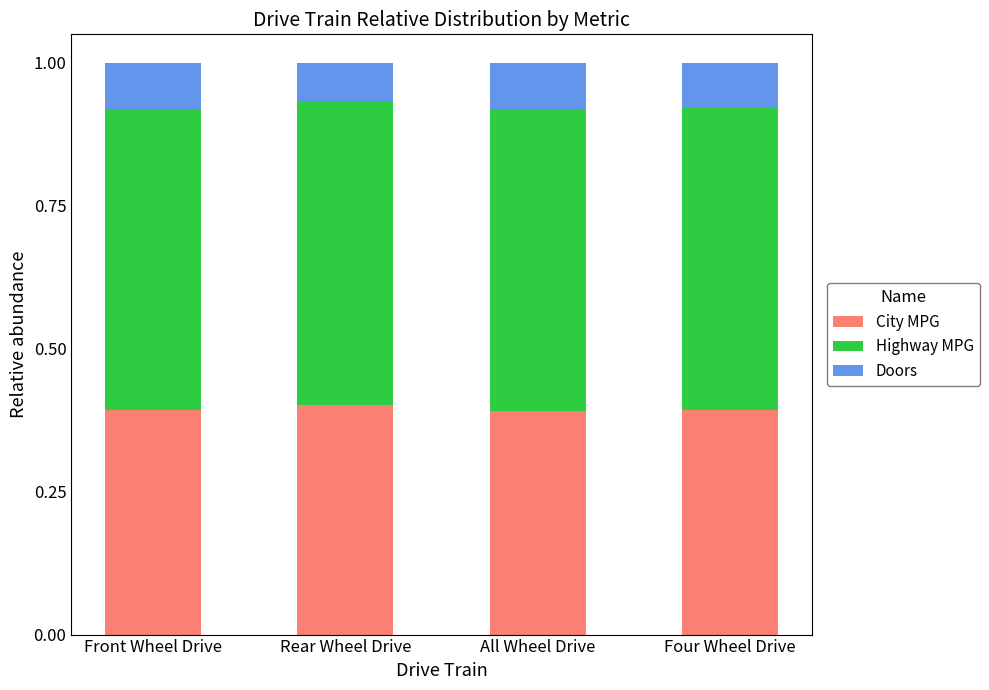

What is the sum of the City MPG values at Four Wheel Drive and Rear Wheel Drive?

0.8